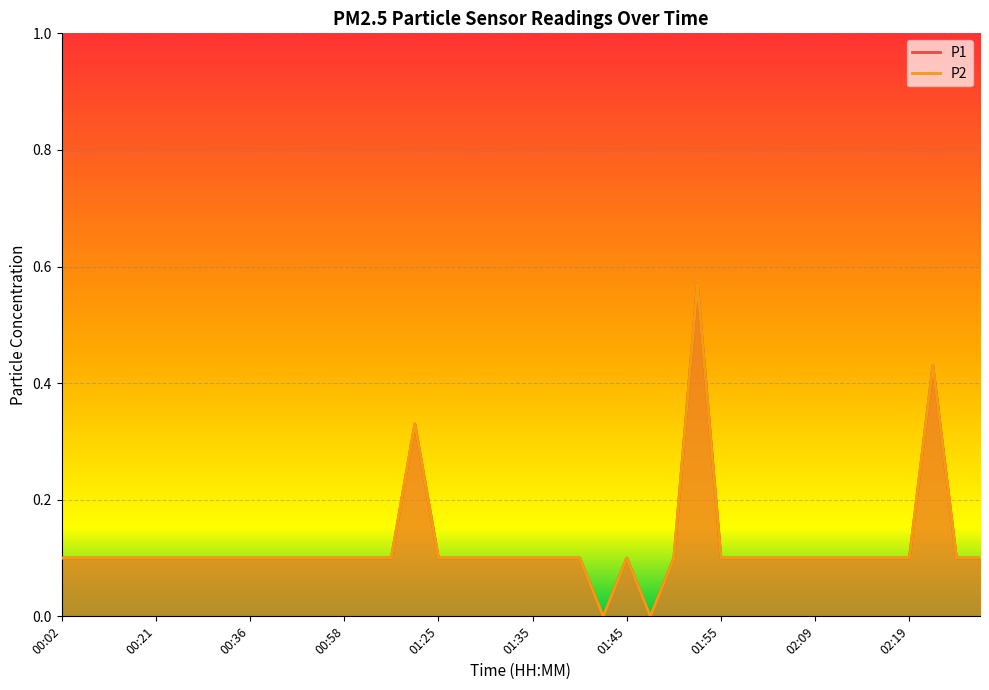

At which category is the sum across all series the highest?

01:52